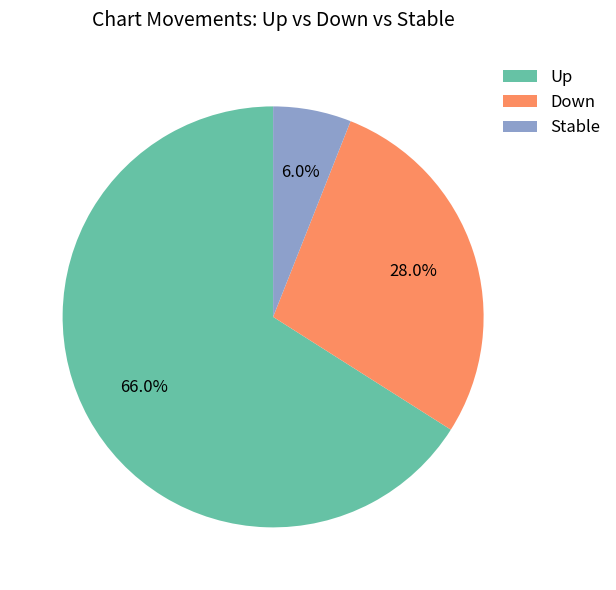

Which has a higher value, Stable or Down?

Down